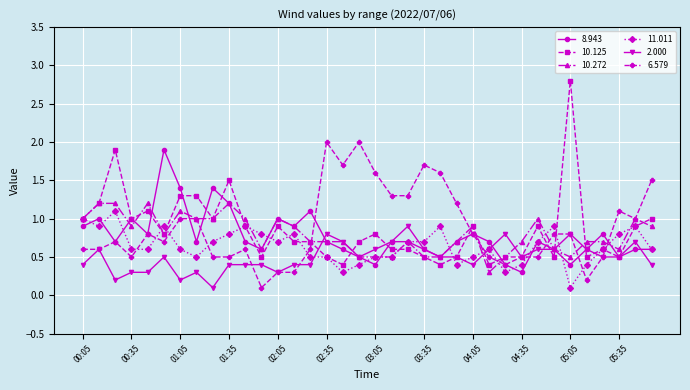

How many lines are shown in the chart?

6